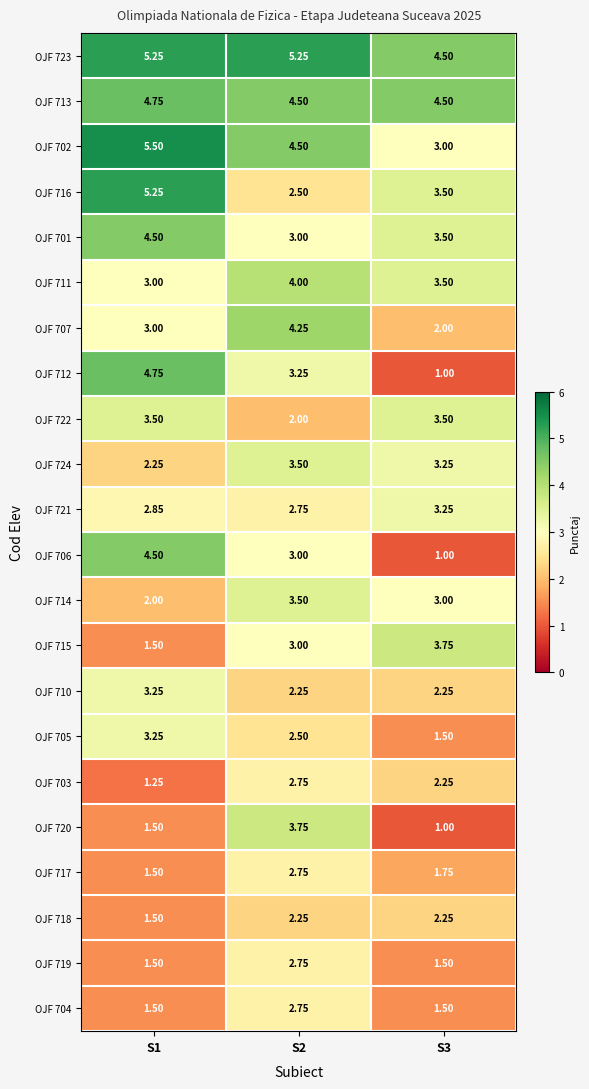

Which label corresponds to the smallest value in the chart?

S3